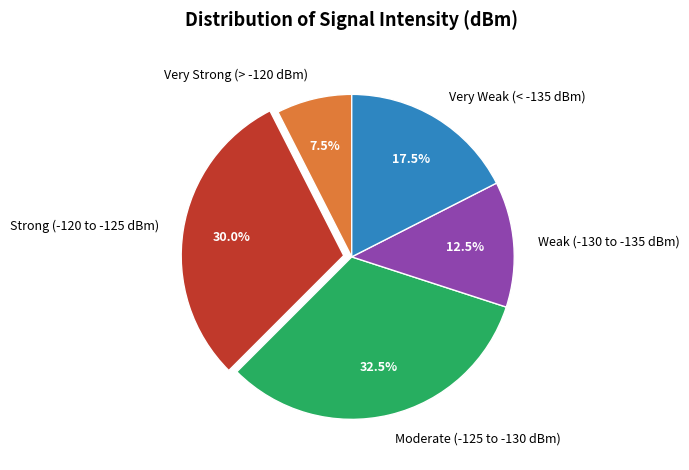

How much of the chart is everything except Strong (-120 to -125 dBm)?

70.0%